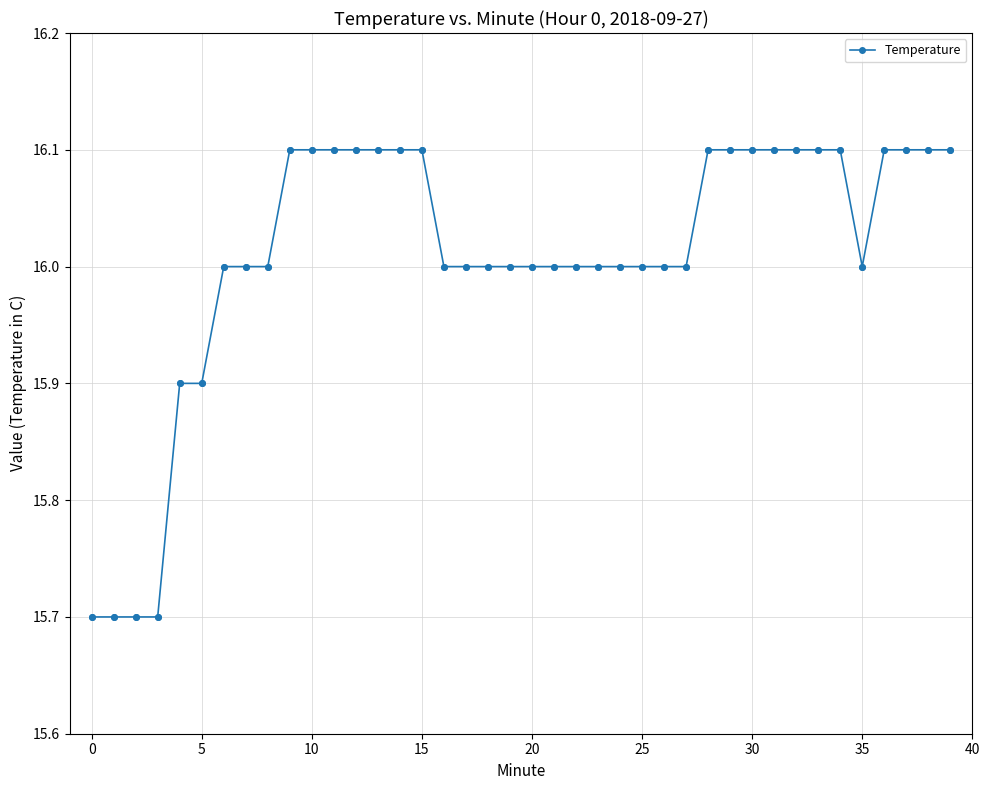

What is the value of the 3rd point from the left?

15.7